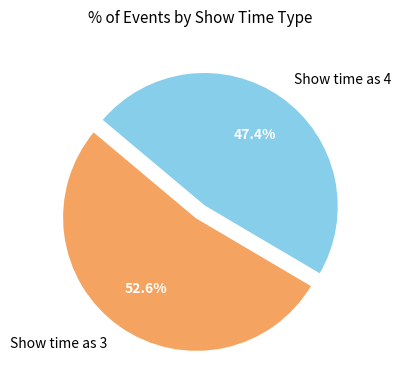

How many slices are in this pie chart?

2